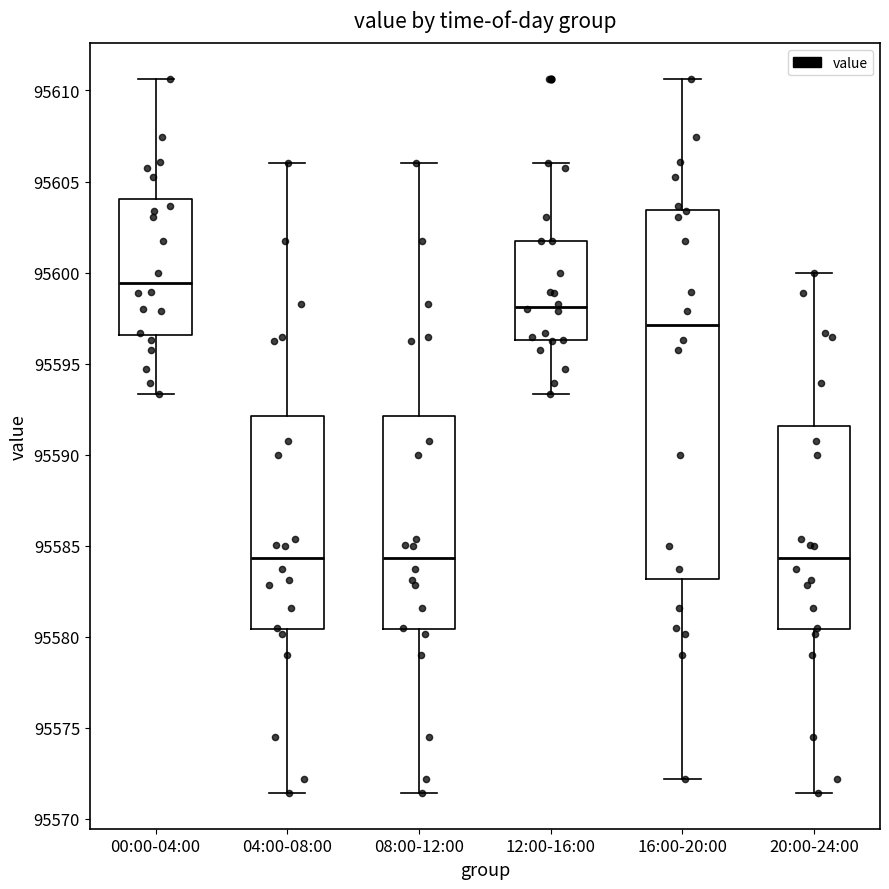

Which box's median line is the highest?

00:00-04:00